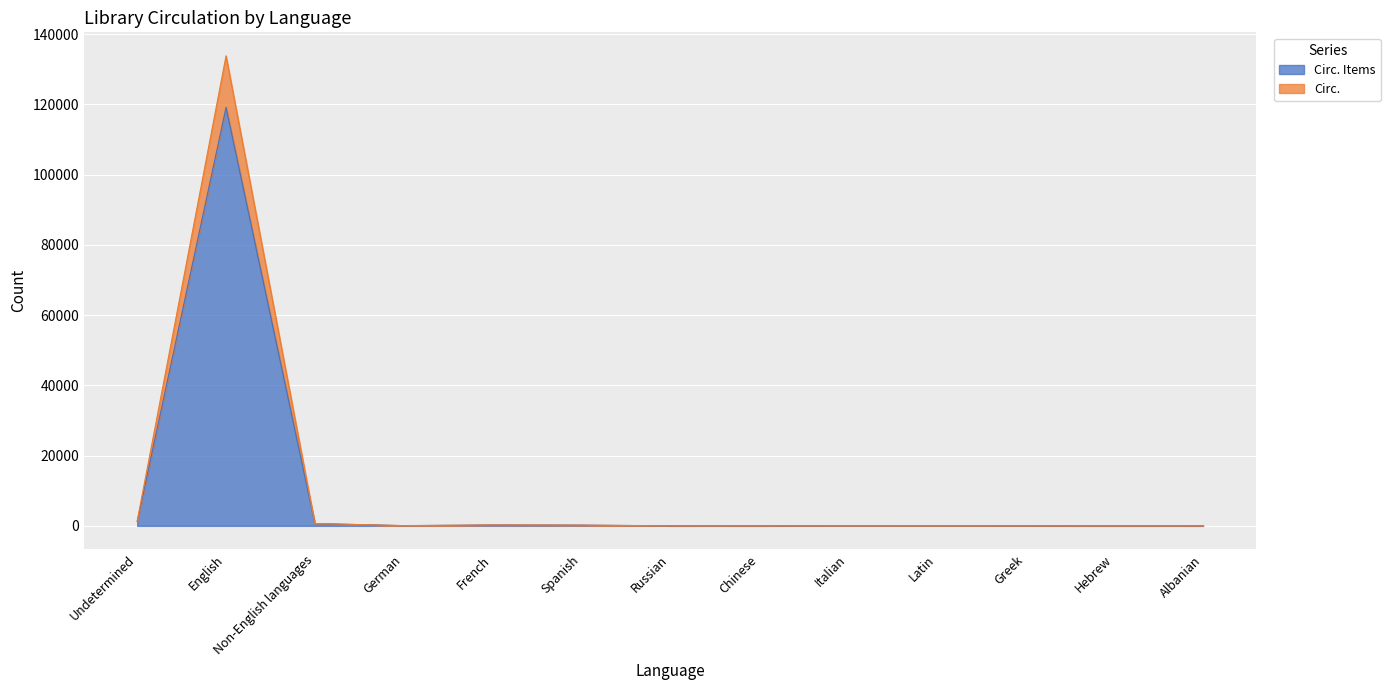

Rank the categories by Circ. Items value from highest to lowest.

English, Undetermined, Non-English languages, French, Spanish, German, Latin, Italian, Greek, Russian, Albanian, Chinese, Hebrew